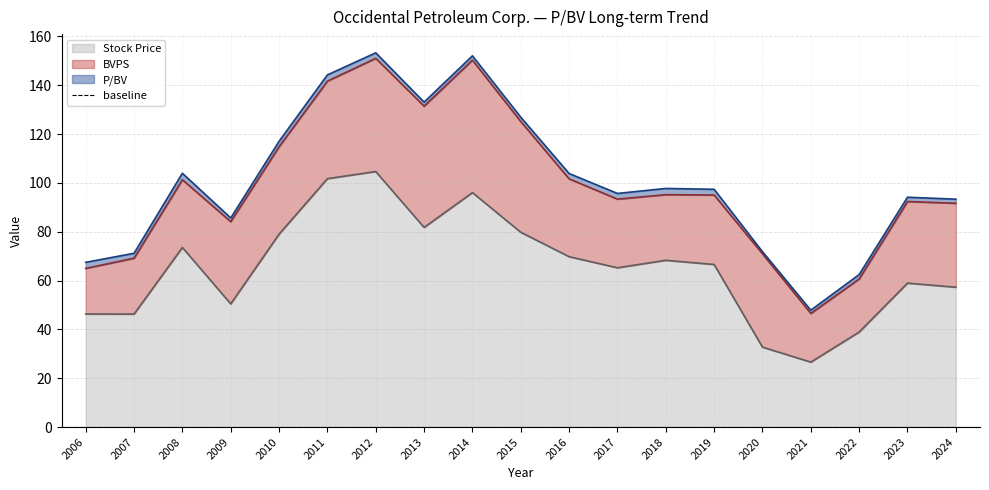

Between 2009-02-24 and 2014-03-03, which series saw the biggest shift?

Stock Price